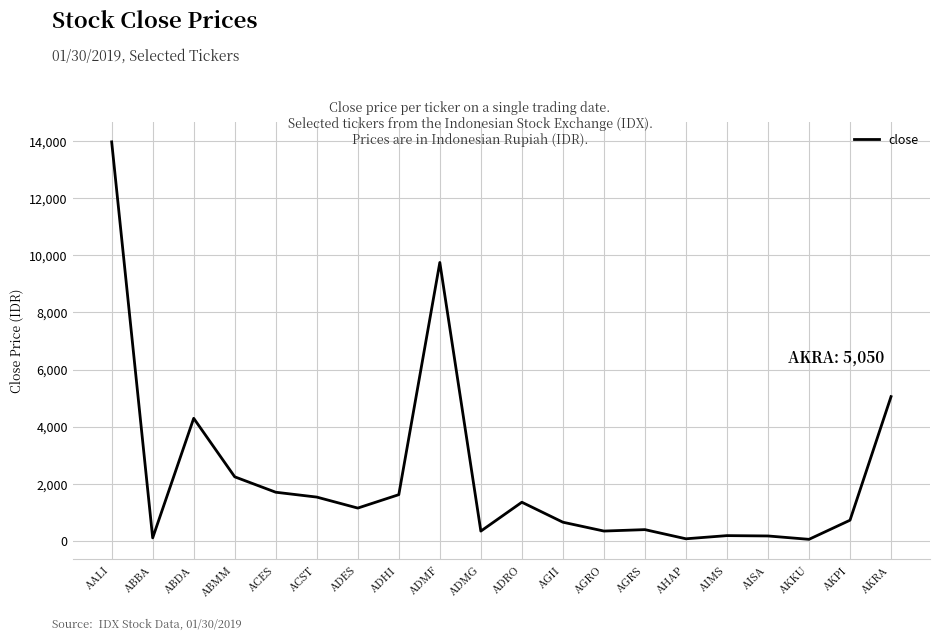

What is the difference between the values at AGII and ADRO?

700